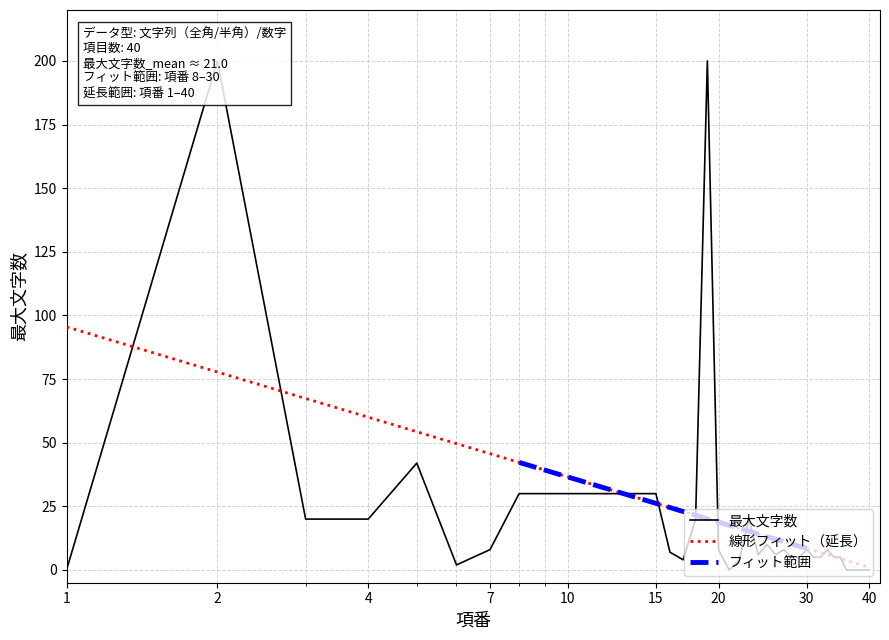

Approximately how many times larger is the value at 11 compared to 27?

3.8